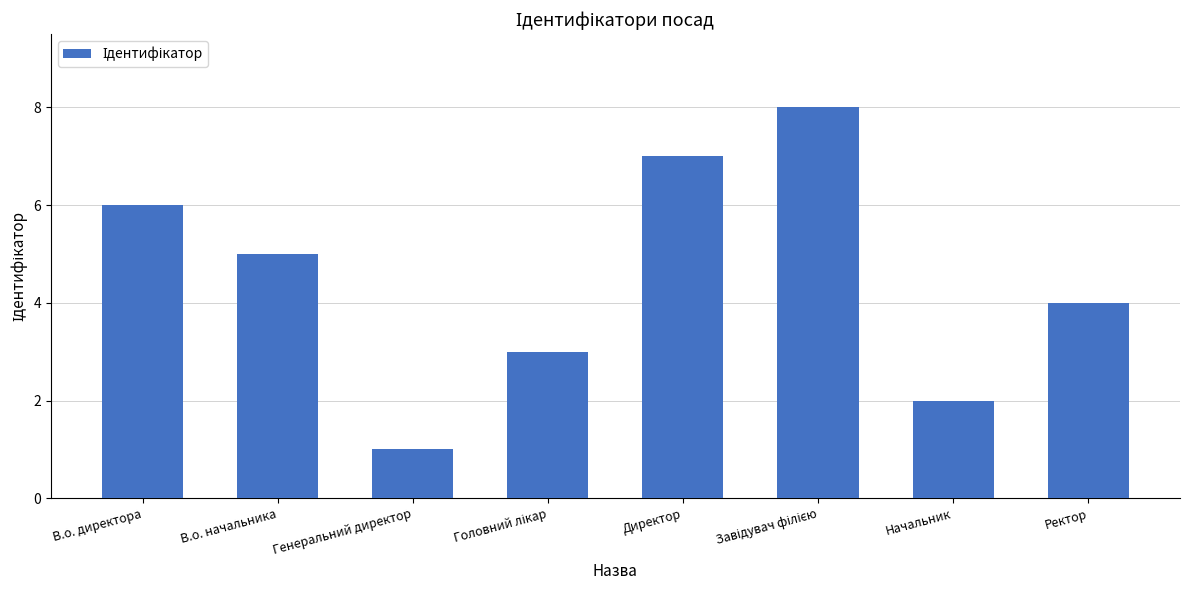

What is the greatest value displayed?

8